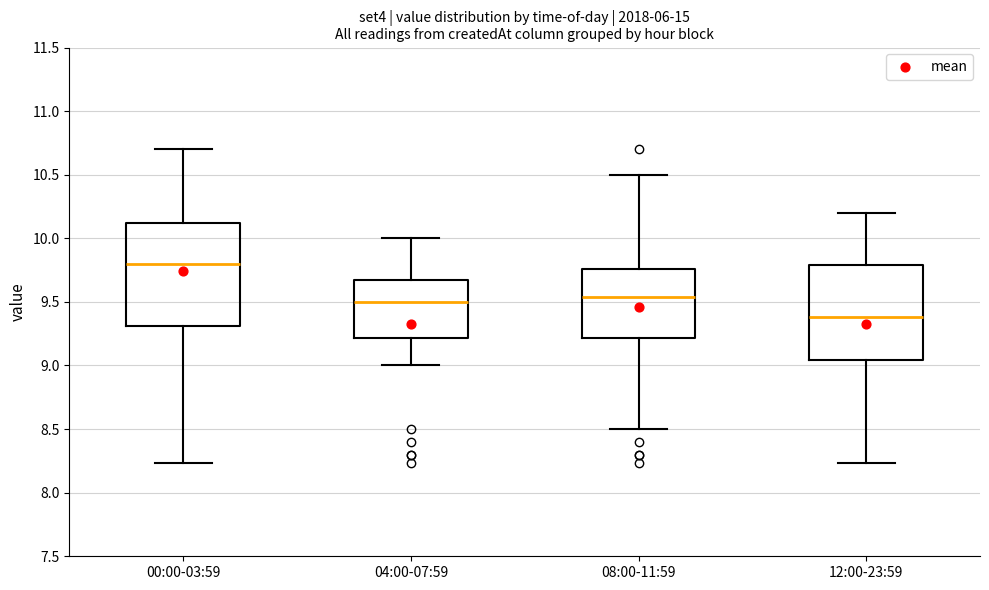

Where is the lower edge of the box for 08:00-11:59 on the y-axis? The values are not printed on the chart, so give them approximately, as read against the axis.

9.20